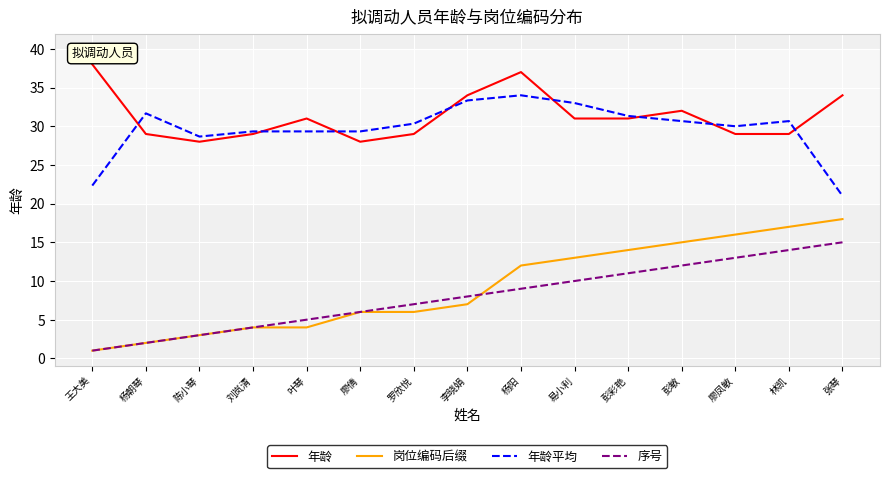

What position from the right is 叶琴?

11